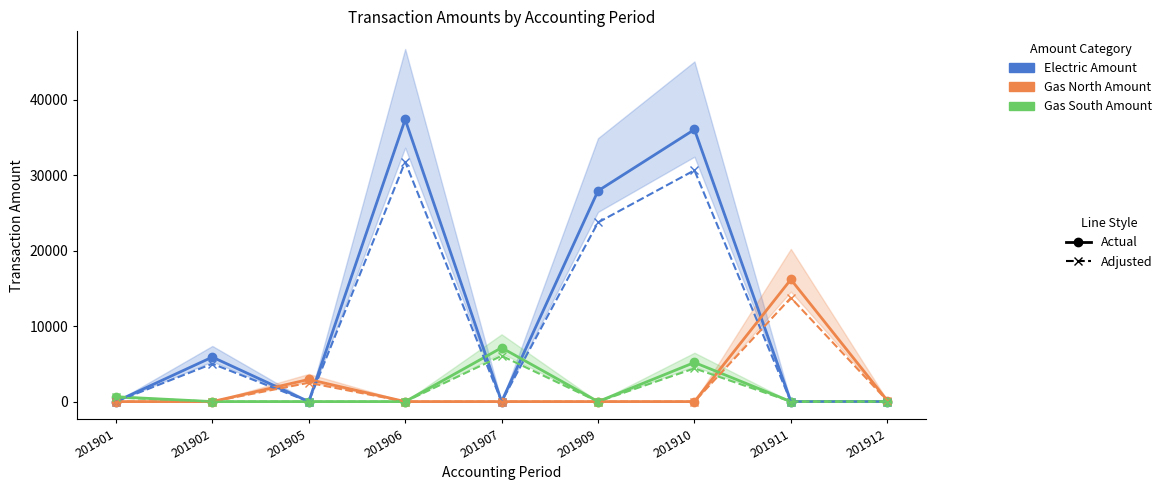

What is the spread (max minus min) of values at 201907?

7138.4